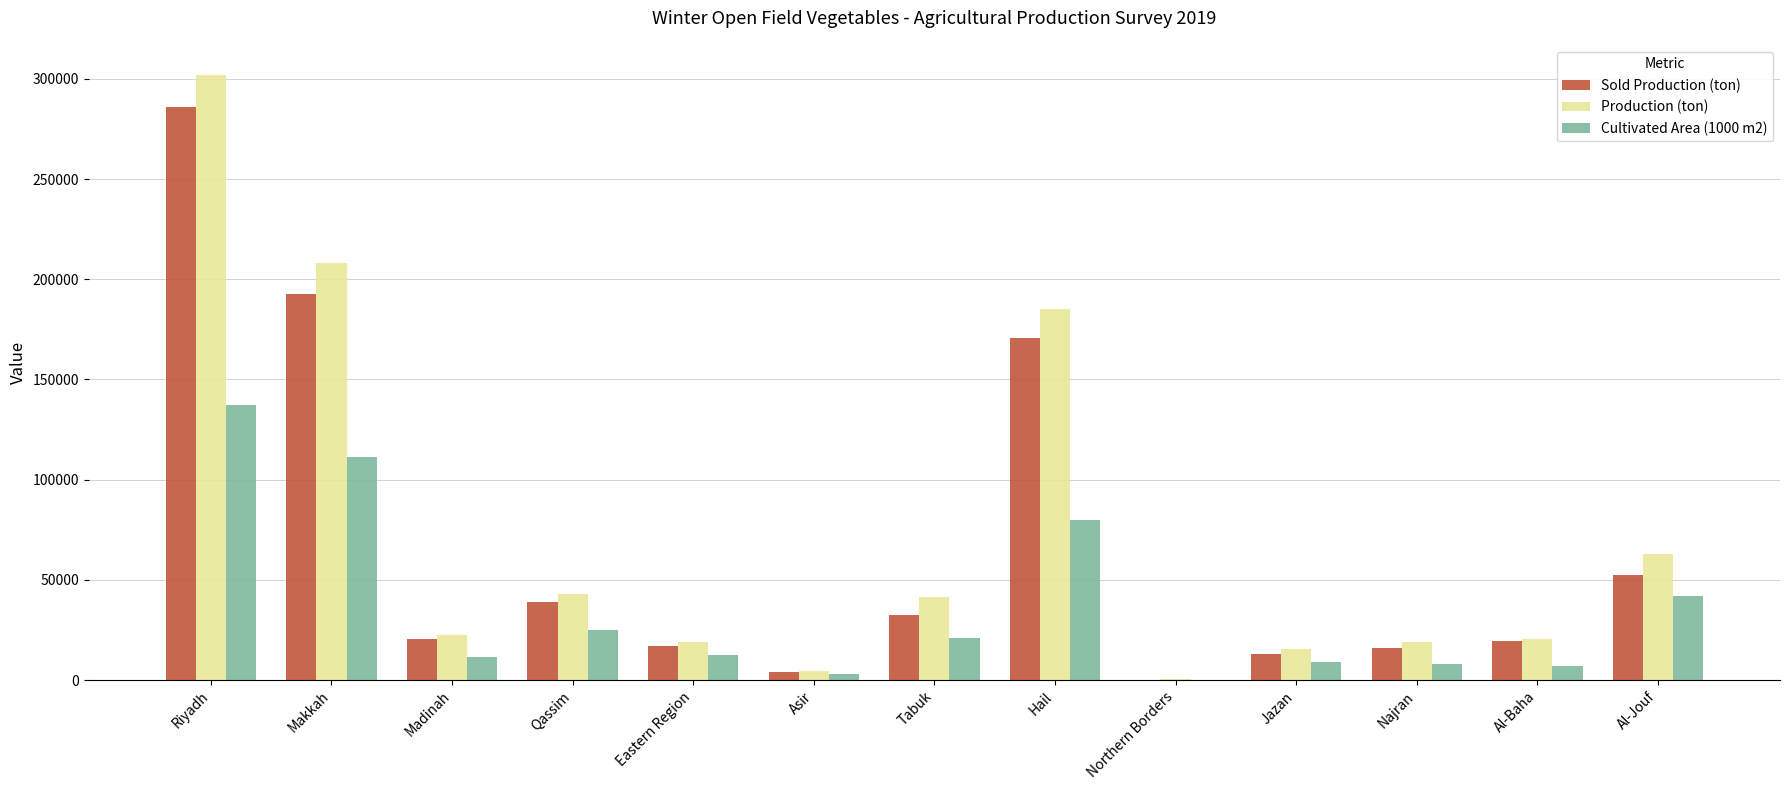

What is the maximum value for Cultivated Area (1000 m2)?

137473.8